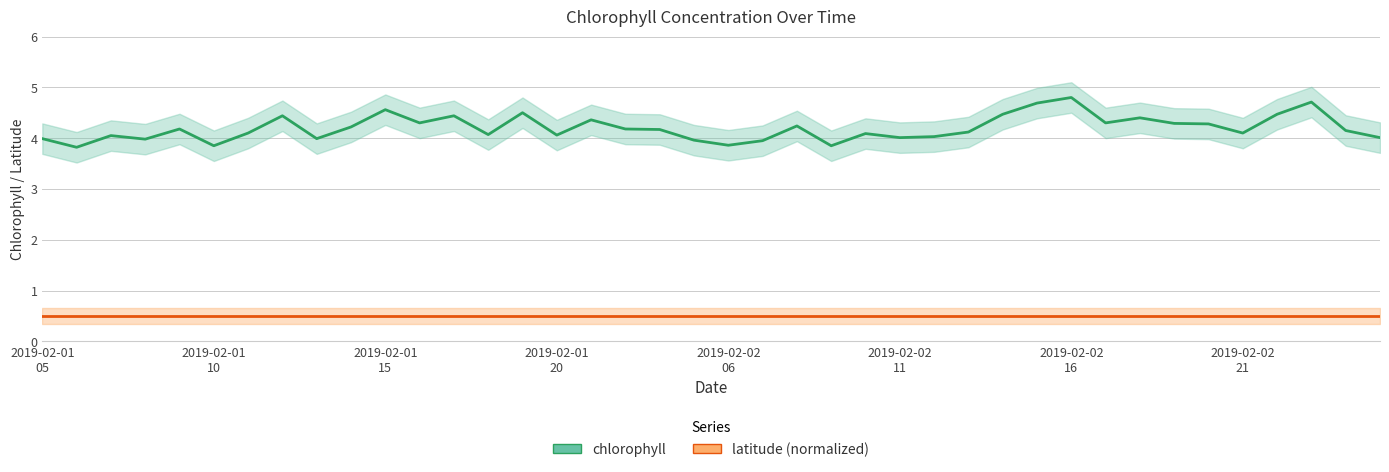

Reading left to right, transcribe all the data shown in this chart.

chlorophyll: 4.0	3.8	4.0	4.0	4.2	3.9	4.1	4.4	4.0	4.2	4.6	4.3	4.4	4.1	4.5	4.1	4.4	4.2	4.2	4.0	3.9	4.0	4.2	3.9	4.1	4.0	4.0	4.1	4.5	4.7	4.8	4.3	4.4	4.3	4.3	4.1	4.5	4.7	4.2	4.0
latitude (normalized): 0.5	0.5	0.5	0.5	0.5	0.5	0.5	0.5	0.5	0.5	0.5	0.5	0.5	0.5	0.5	0.5	0.5	0.5	0.5	0.5	0.5	0.5	0.5	0.5	0.5	0.5	0.5	0.5	0.5	0.5	0.5	0.5	0.5	0.5	0.5	0.5	0.5	0.5	0.5	0.5